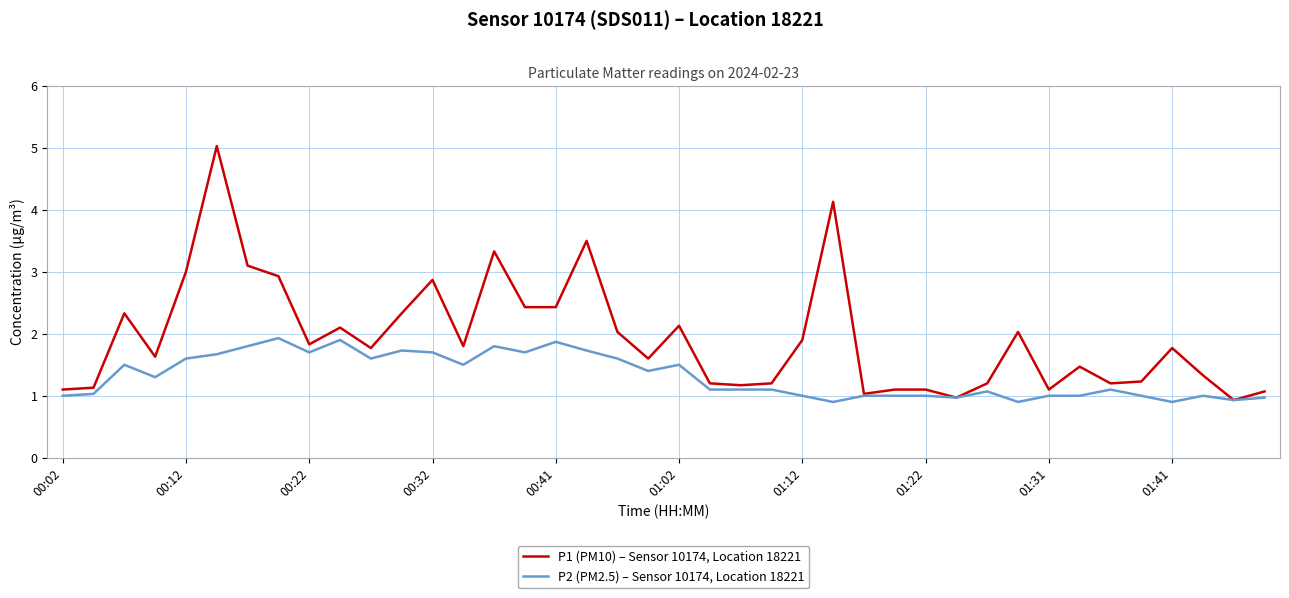

What is the lowest value of the P2 (PM2.5) – Sensor 10174, Location 18221 series?

0.9